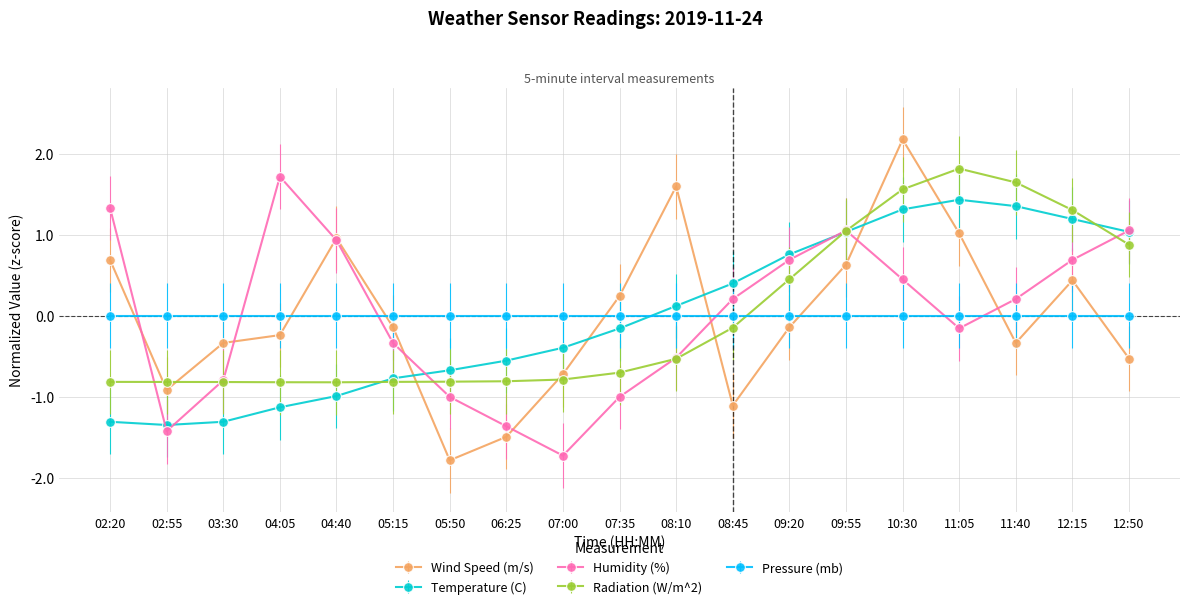

What is the label of the 19th point from the right?

02:20